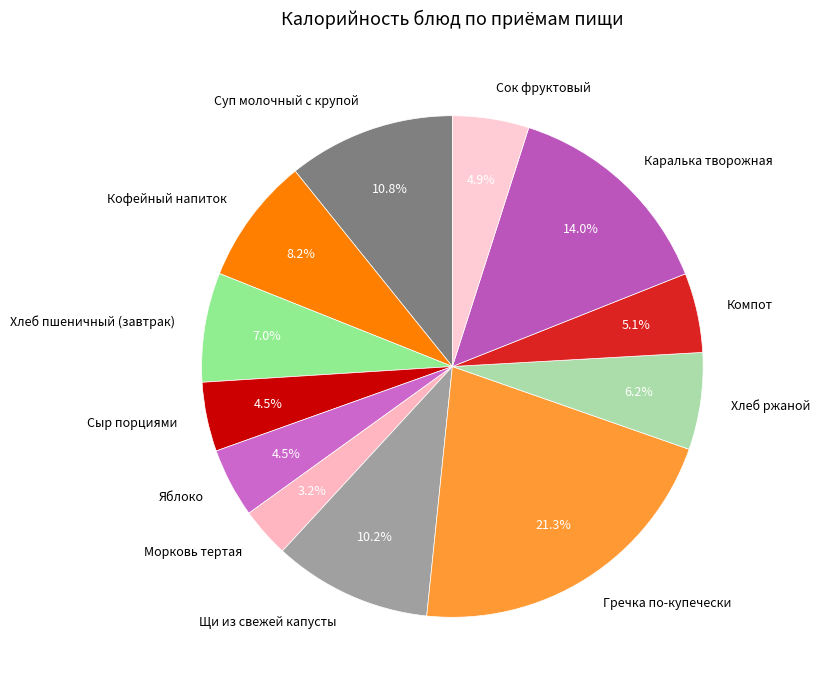

Is there any slice that represents more than half of the pie?

No